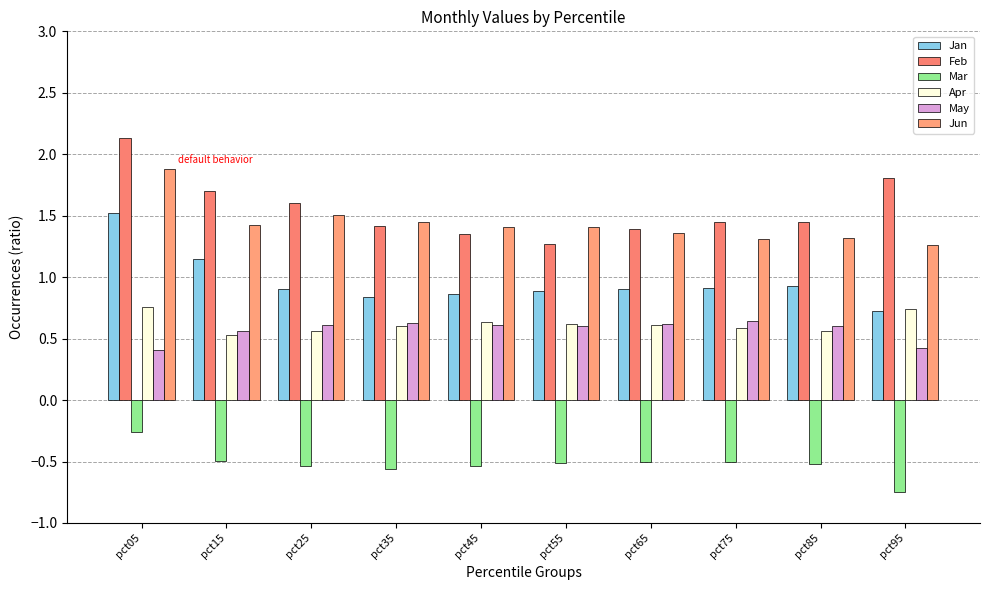

What is the sum of the Jan values at pct35 and pct55?

1.7